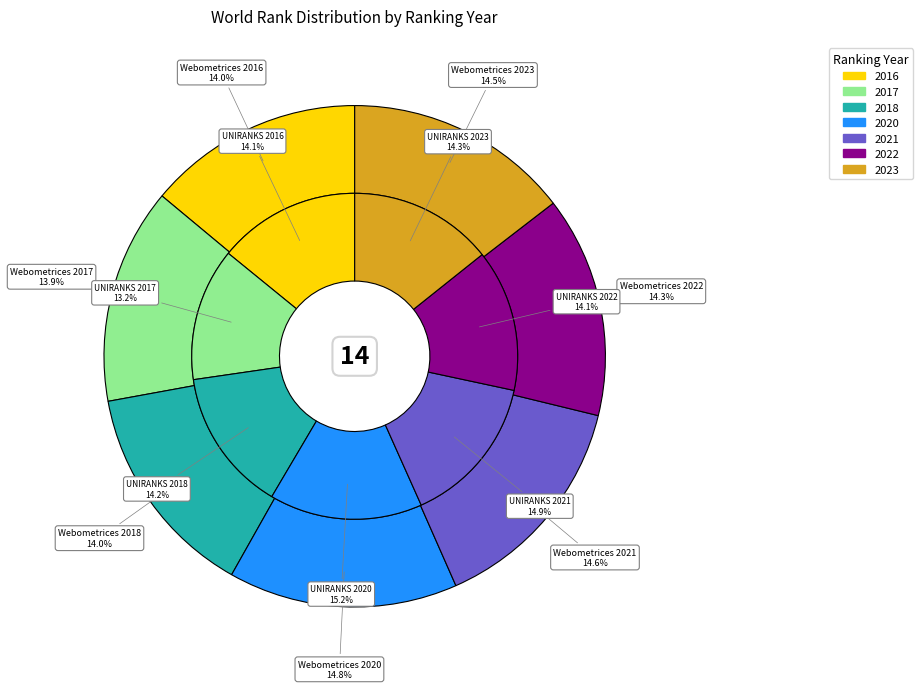

What percentage is the 2020 slice, to the nearest percent?

15%